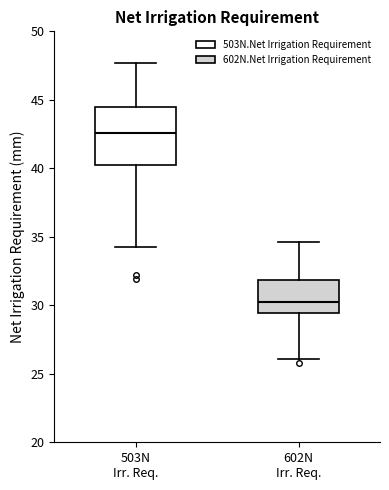

Reading left to right, read every box against the y-axis: the position of its median line, the range the box covers, and the ends of its whiskers. The values are not printed on the chart, so give them approximately, as read against the axis.

503N Irr. Req.: median 42.5, box 40.0 to 44.5, whiskers 34.5 to 47.5
602N Irr. Req.: median 30.5, box 29.5 to 32.0, whiskers 26.0 to 34.5